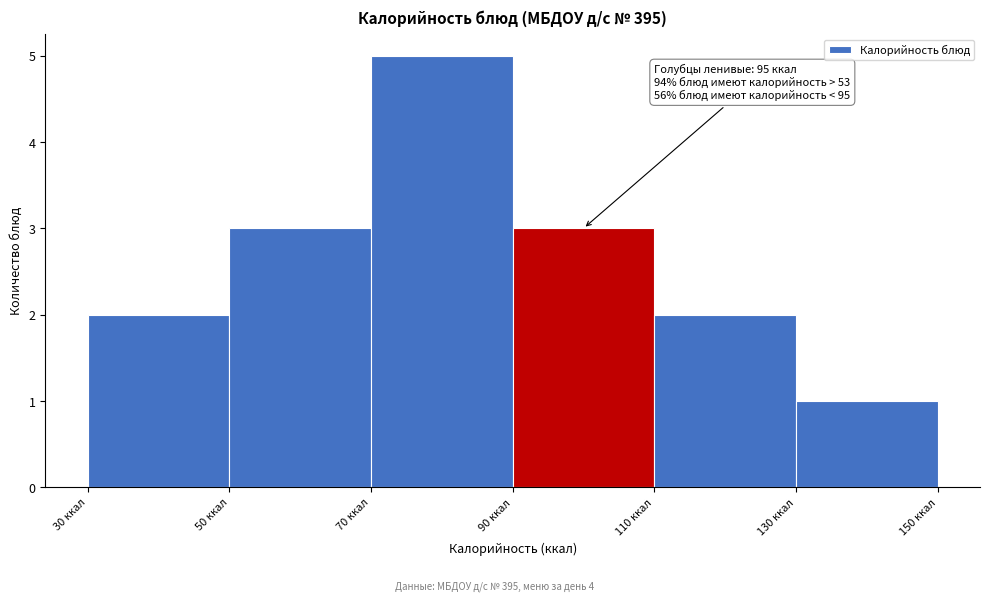

Which range on the x-axis has the tallest bar?

70 to 90